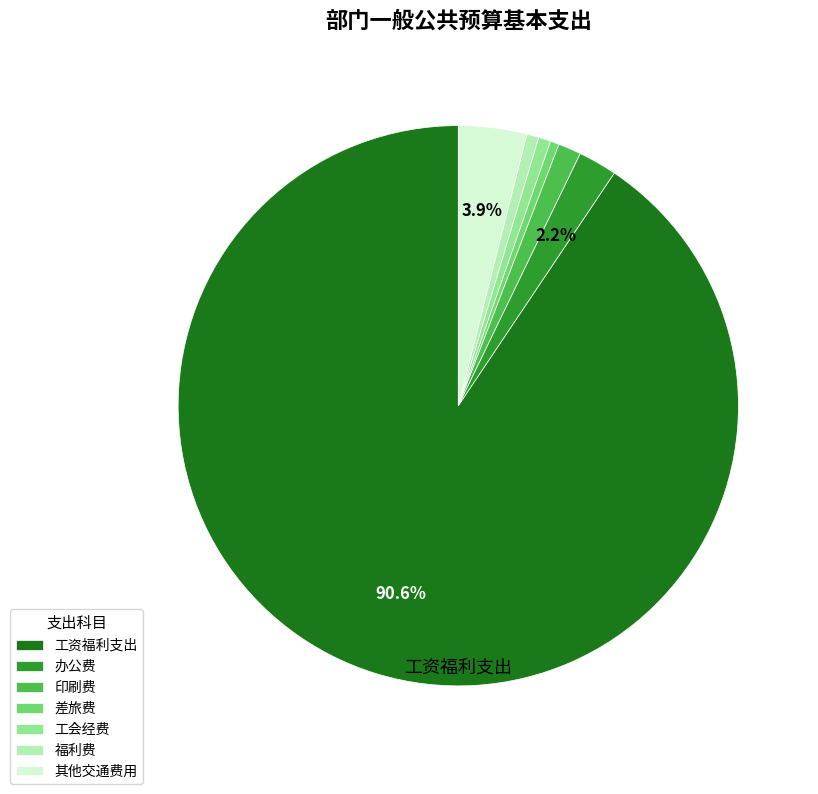

To the nearest percent, what is the average slice percentage?

14%